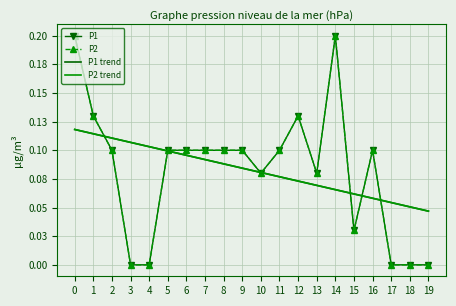

What is the difference between the second highest and minimum values in the P1 series?

0.2